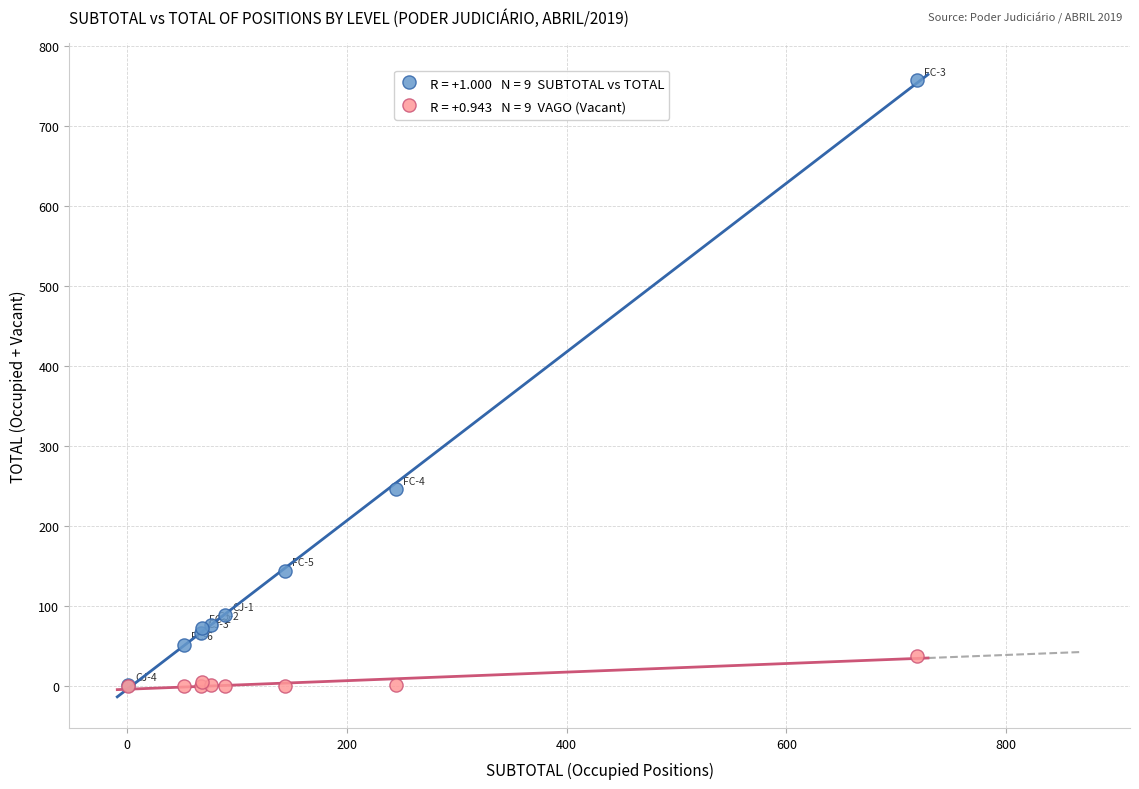

Across all series, what Y value is closest to 378?

246